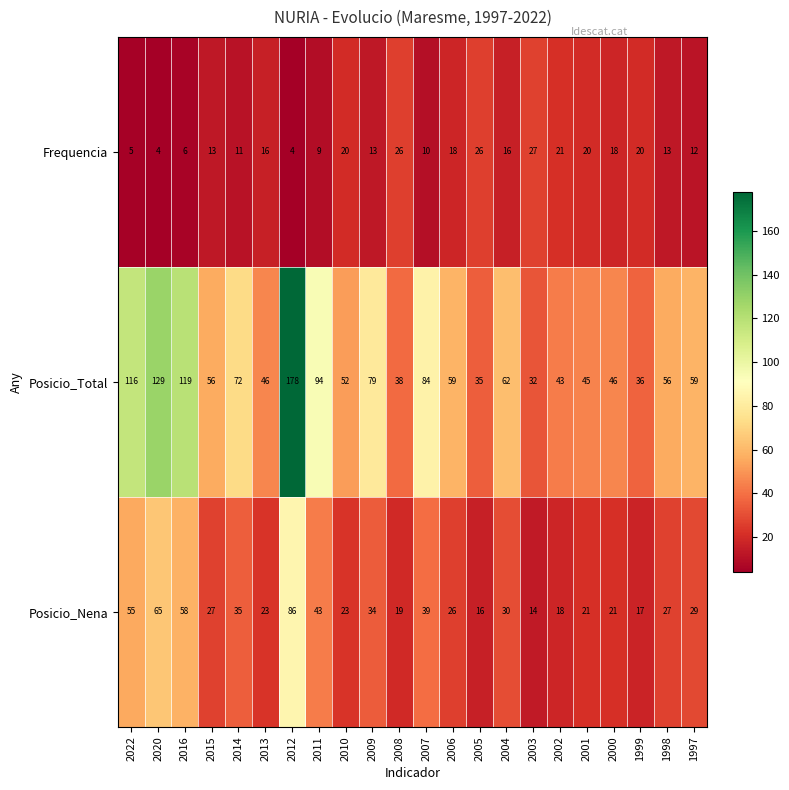

What is the sum of the Posicio_Nena values at 2008 and 2009?

53